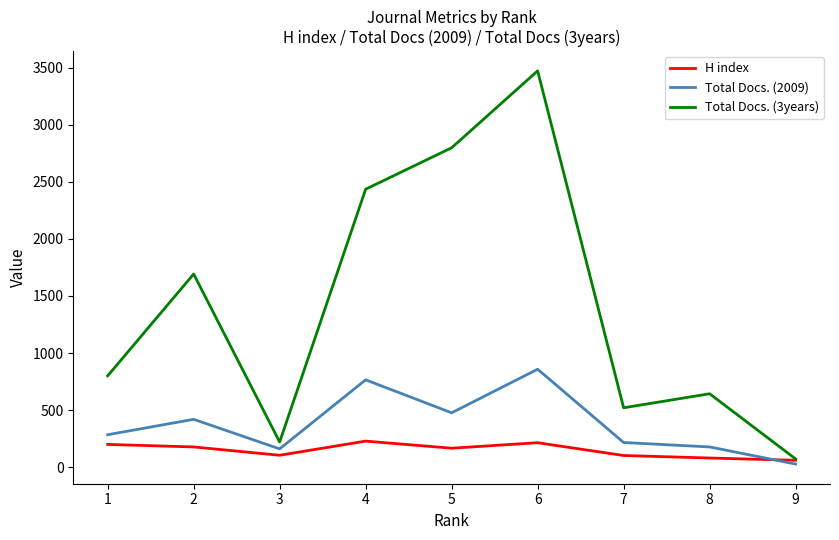

What is the difference between the second highest and minimum values in the Total Docs. (3years) series?

2726